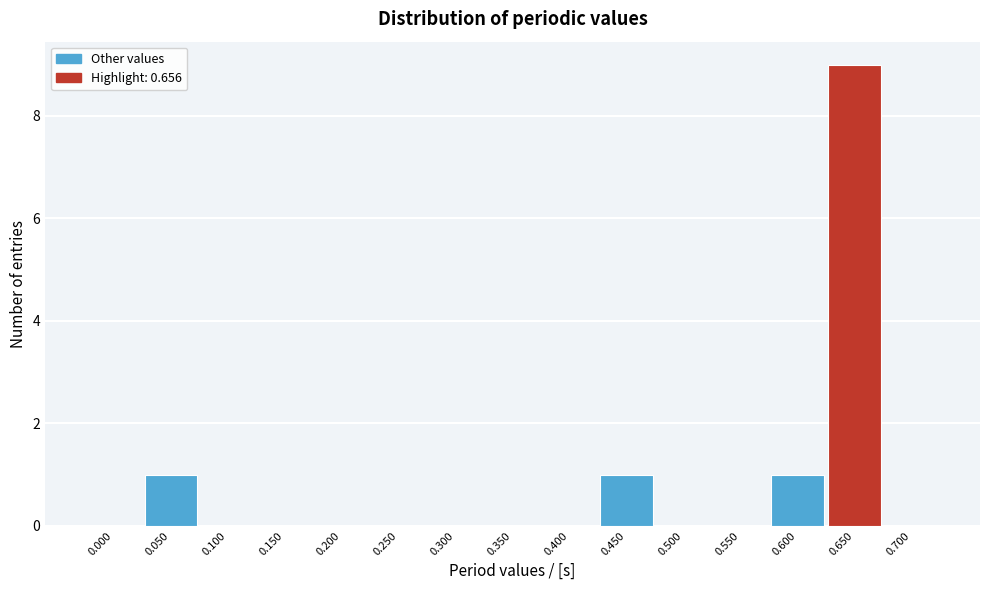

Reading left to right, what are all the values shown in this chart?

0.000=0	0.050=1	0.100=0	0.150=0	0.200=0	0.250=0	0.300=0	0.350=0	0.400=0	0.450=1	0.500=0	0.550=0	0.600=1	0.650=9	0.700=0